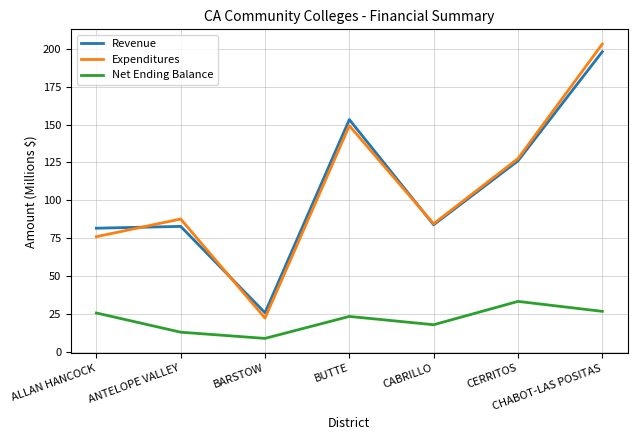

Where is the first local minimum for Expenditures?

BARSTOW